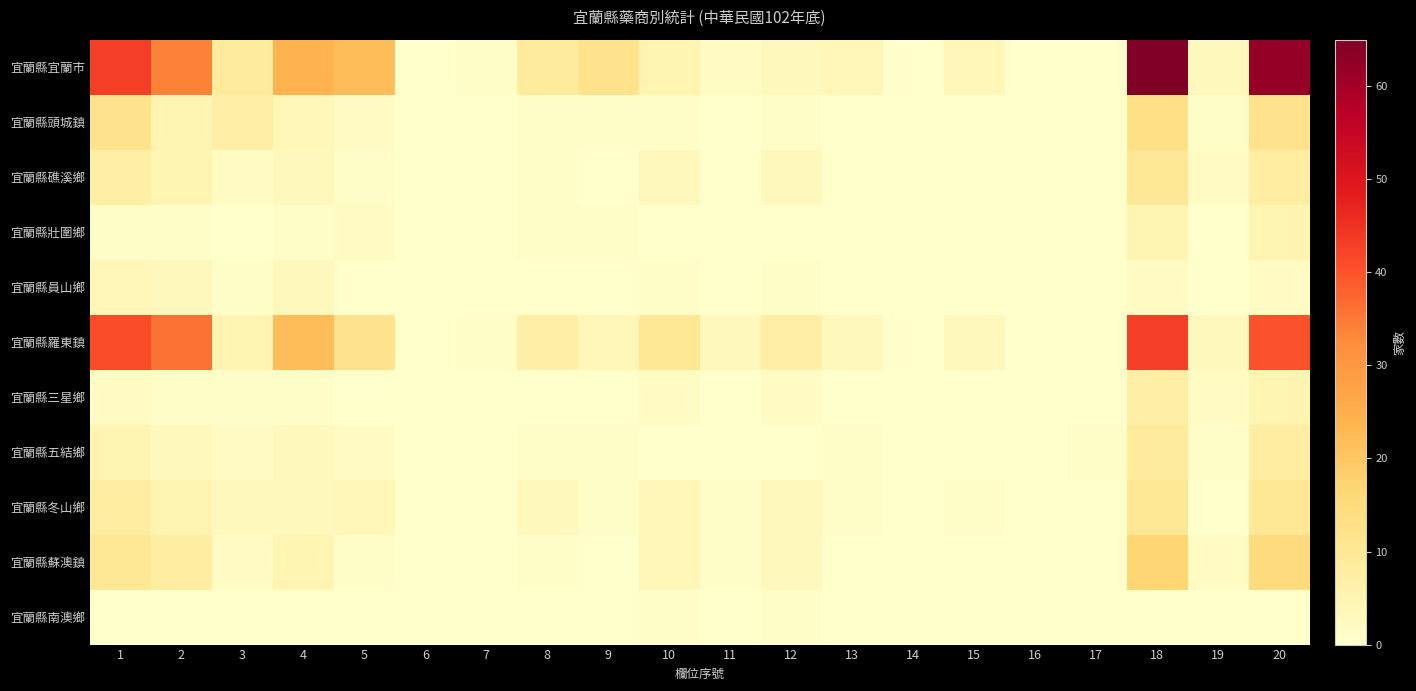

Which label corresponds to the largest value in the chart?

18